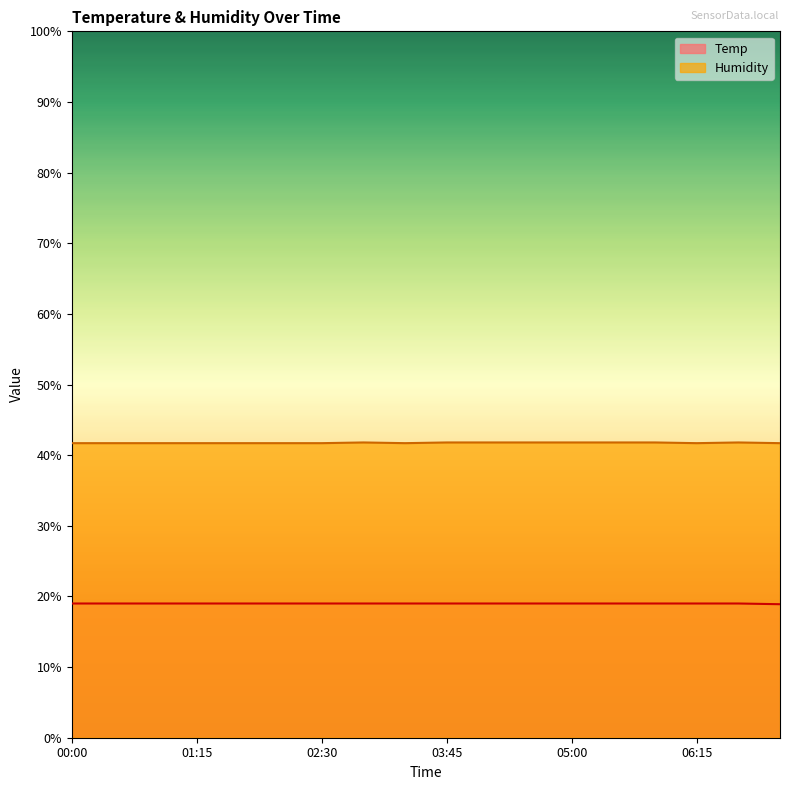

True or false: Temp has a value of 19.0 at 03:45.

True